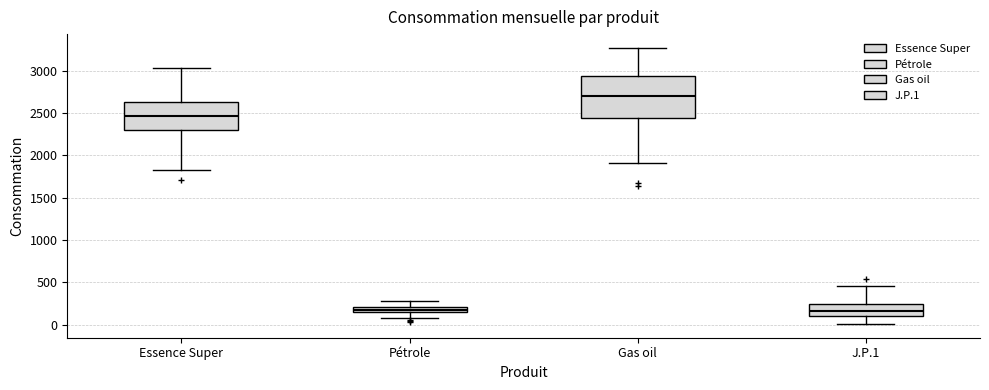

Where is the upper edge of the box for Gas oil on the y-axis? The values are not printed on the chart, so give them approximately, as read against the axis.

2950